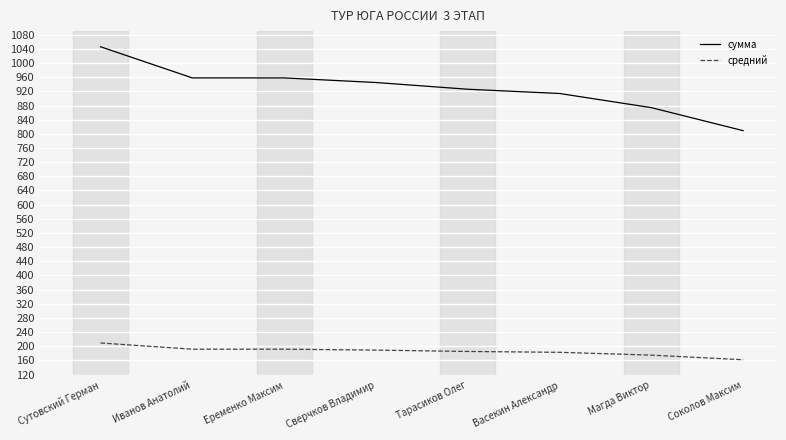

At how many categories does at least one series exceed 248?

8